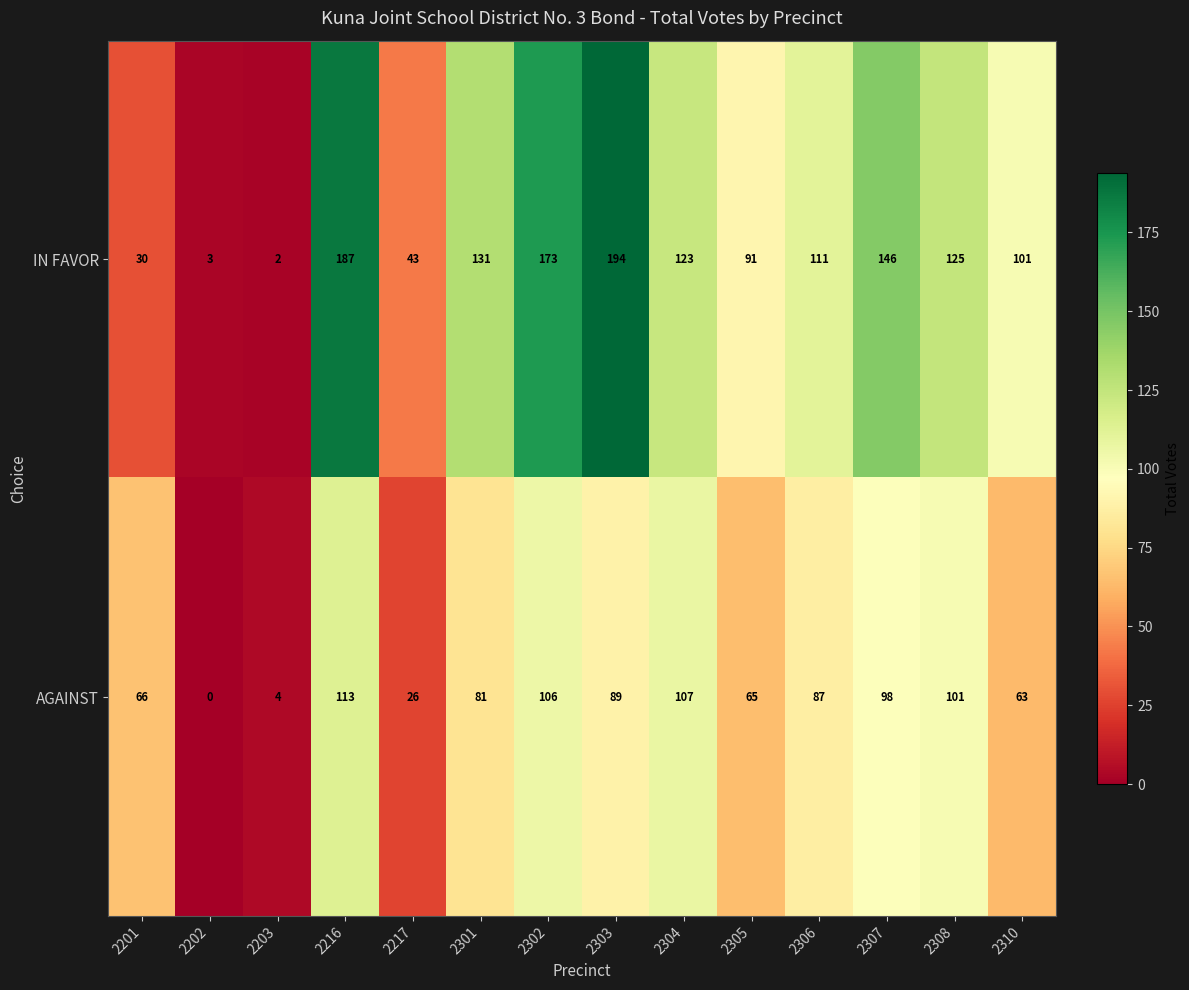

What is the difference between the maximum and minimum values in the IN FAVOR series?

192